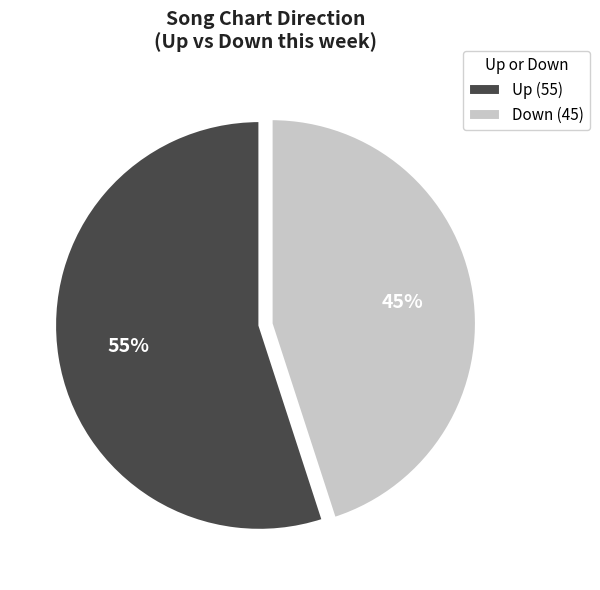

What percentage is the Down (45) slice, to the nearest percent?

45%